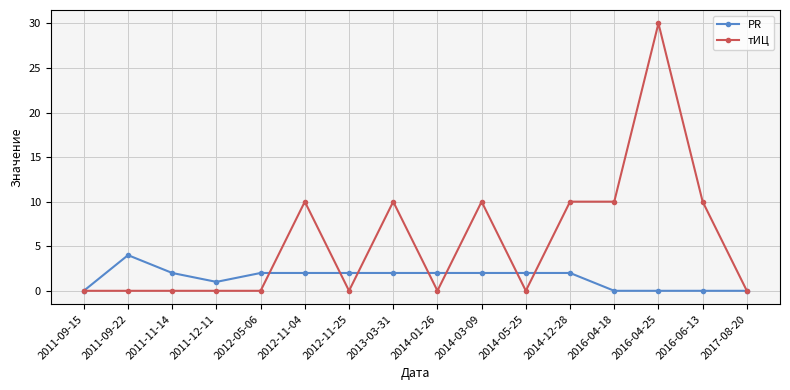

Does the chart have visible grid lines?

Yes